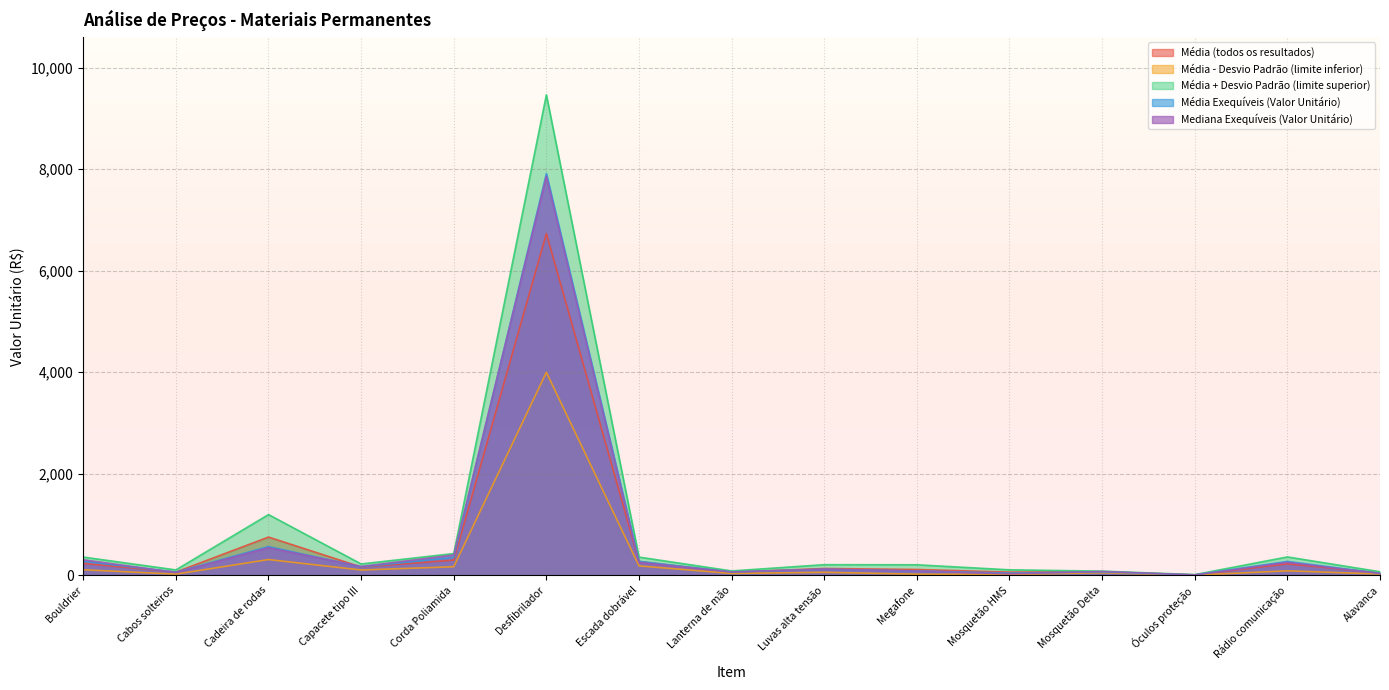

What is the spread (max minus min) of values at Óculos proteção?

9.8